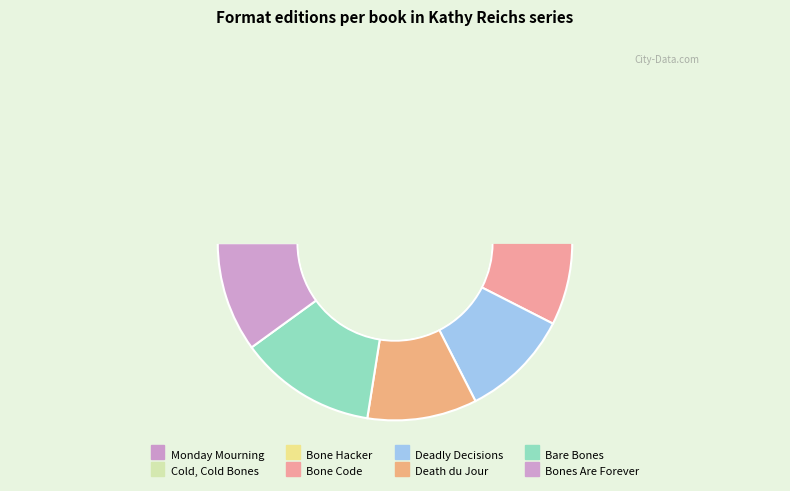

Count the number of slices in the pie.

8